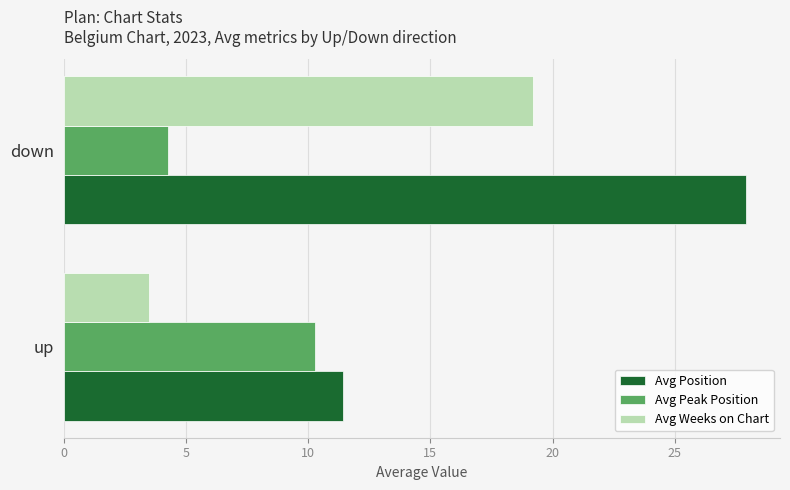

Which series changed the most between up and down?

Avg Position